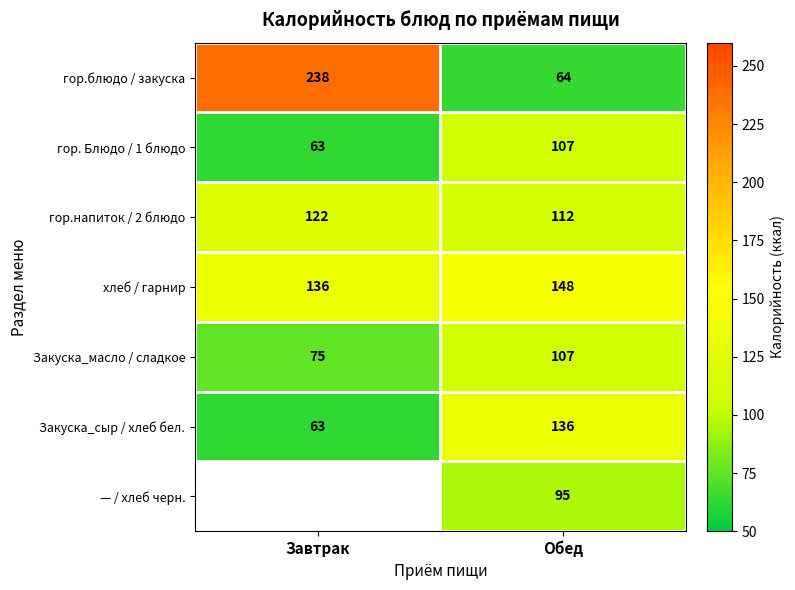

The value of гор.блюдо / закуска at Обед is 64. True or false?

True